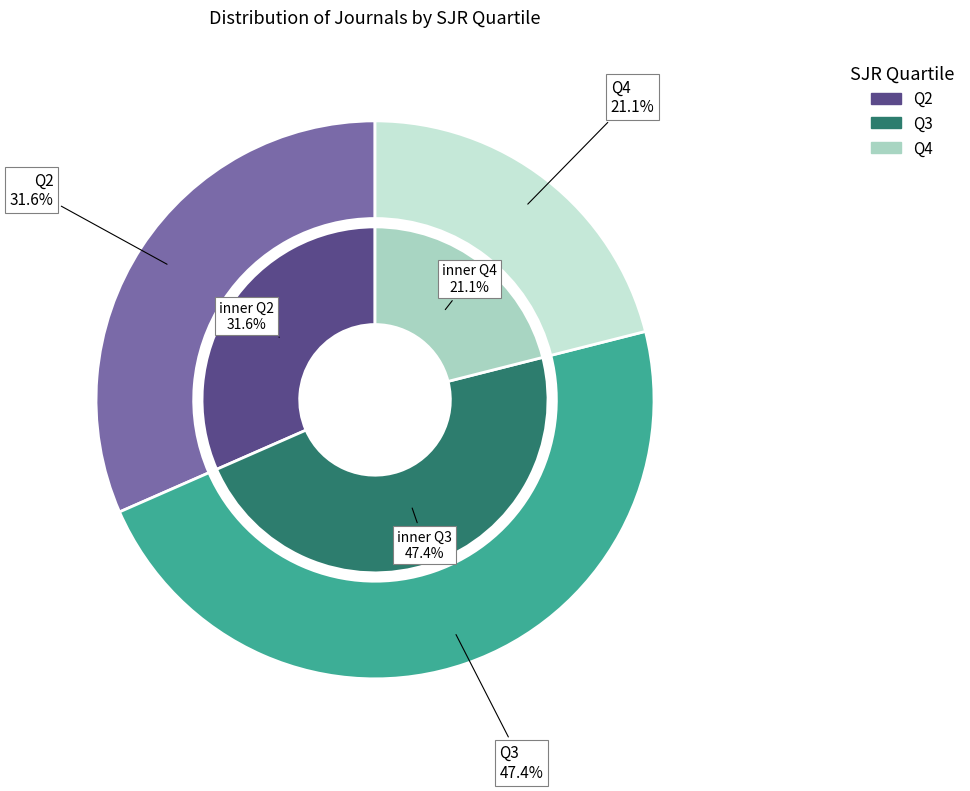

Is it true that Q4 is 14% of the pie?

False